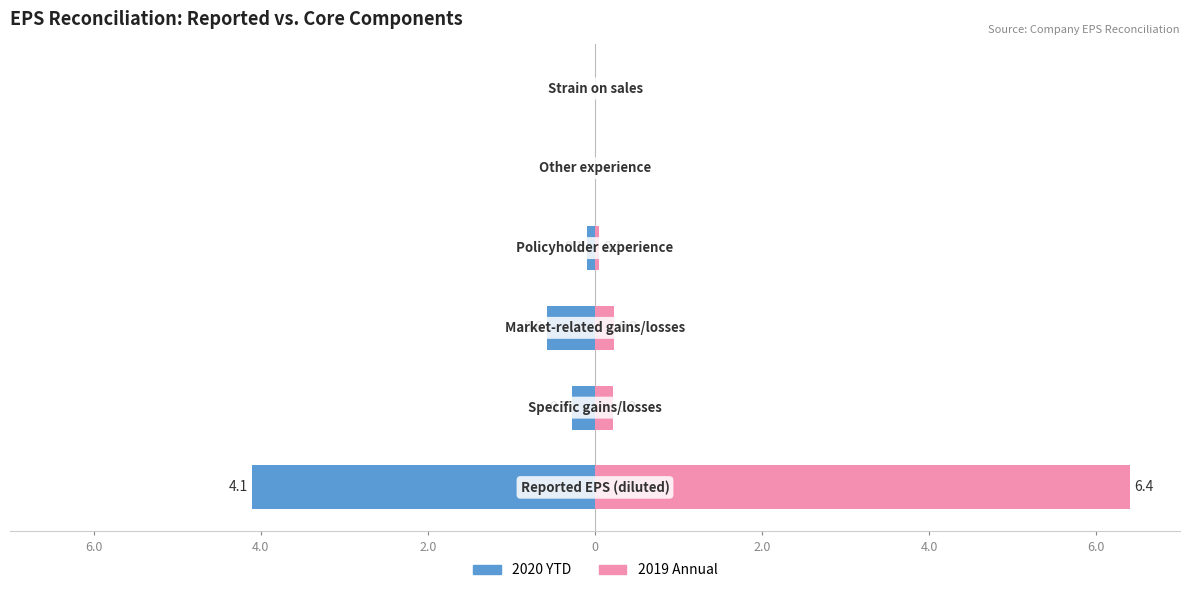

What is the approximate value of 2020 YTD at 2.0?

-0.6